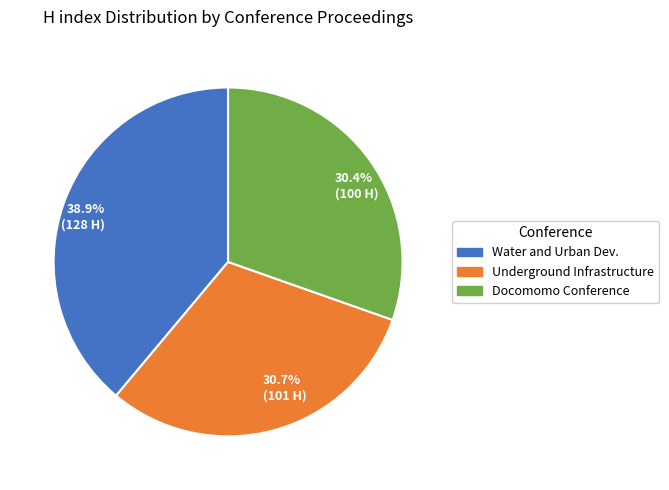

What is the largest slice in the pie chart?

38.9% (128 H)